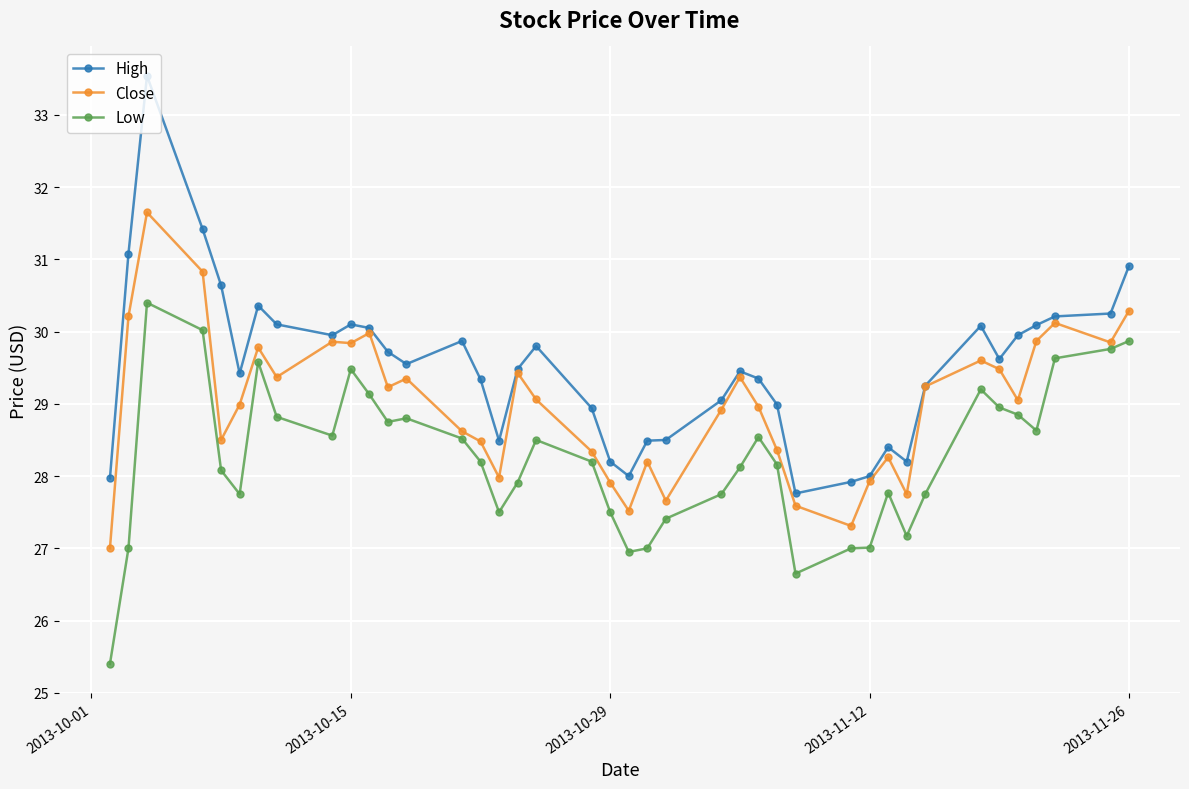

What is the value of the Low point at the 33rd from the left?

27.8